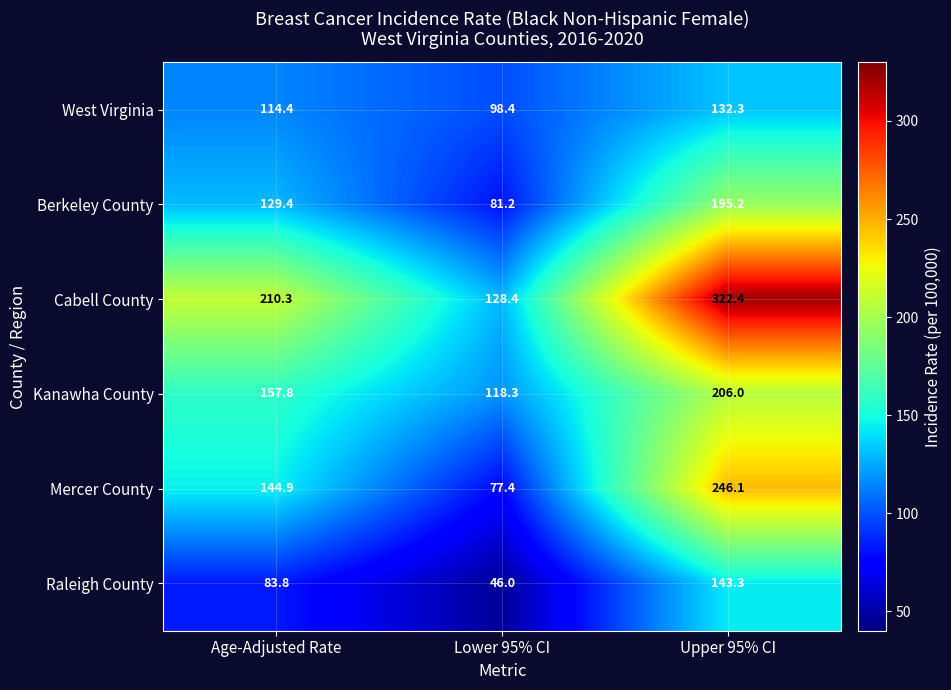

Between Age-Adjusted Rate and Lower 95% CI, which series saw the biggest shift?

Cabell County